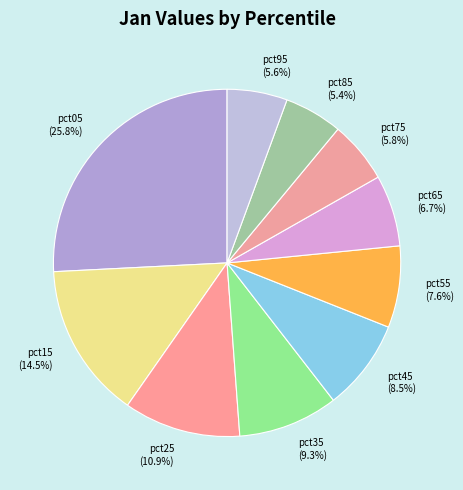

To the nearest percent, what is the difference between the pct15 and pct05 slice percentages?

11%